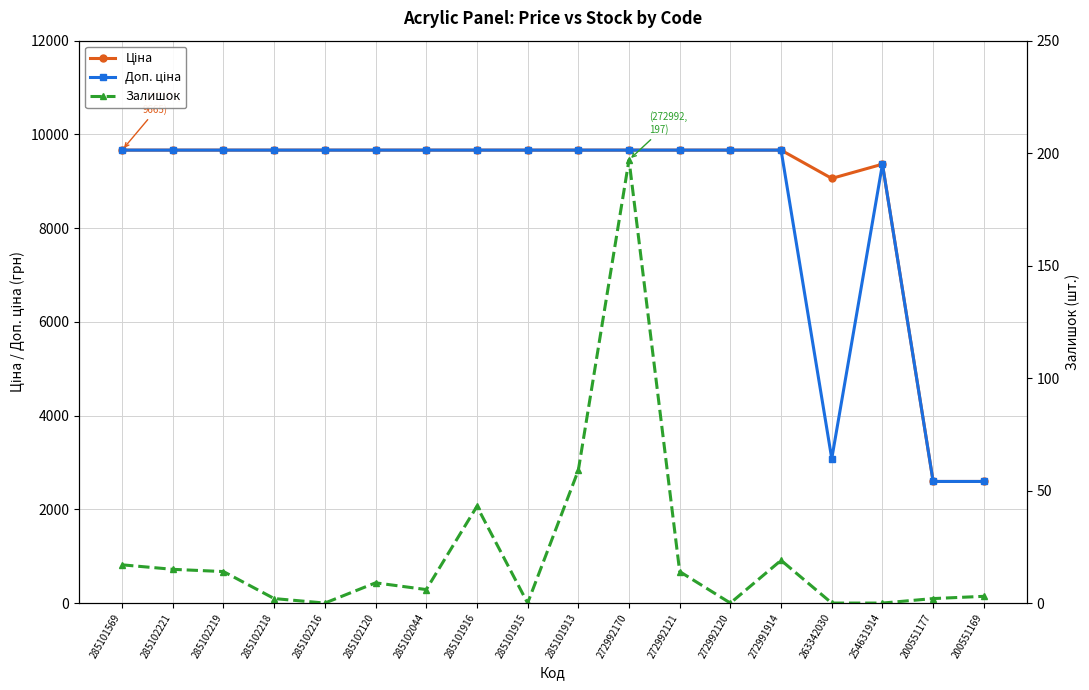

How many series are shown in this chart?

3